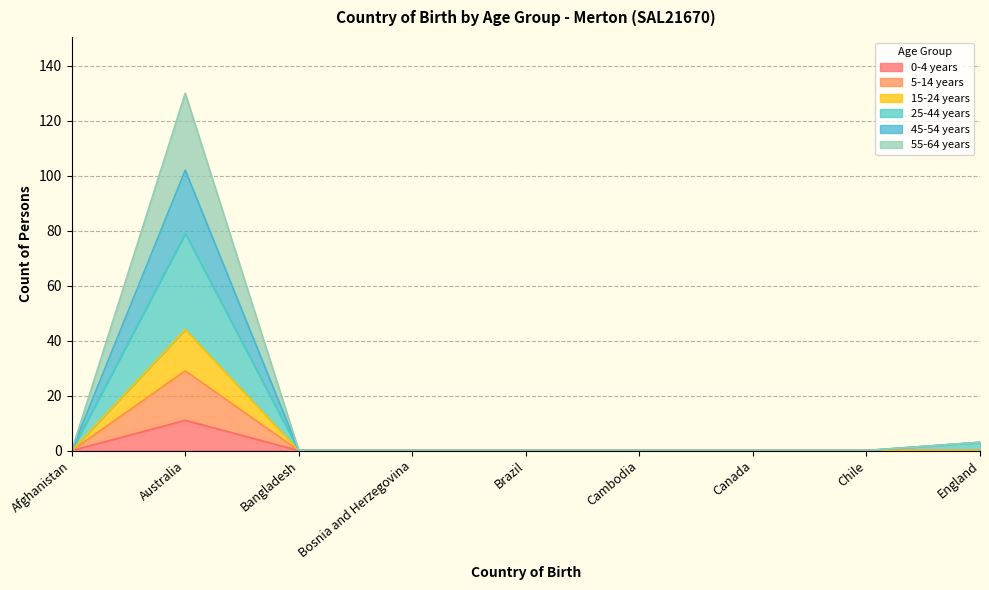

List the labels in order of 25-44 years value, largest first.

Australia, England, Afghanistan, Bangladesh, Bosnia and Herzegovina, Brazil, Cambodia, Canada, Chile